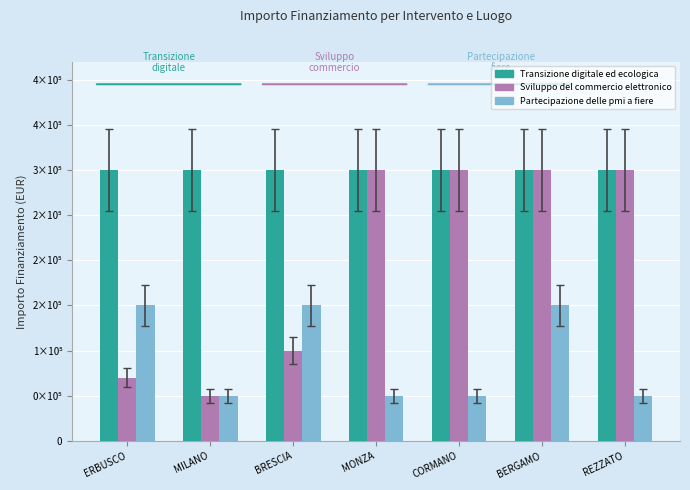

What is the average value of the Sviluppo del commercio elettronico series?

202857